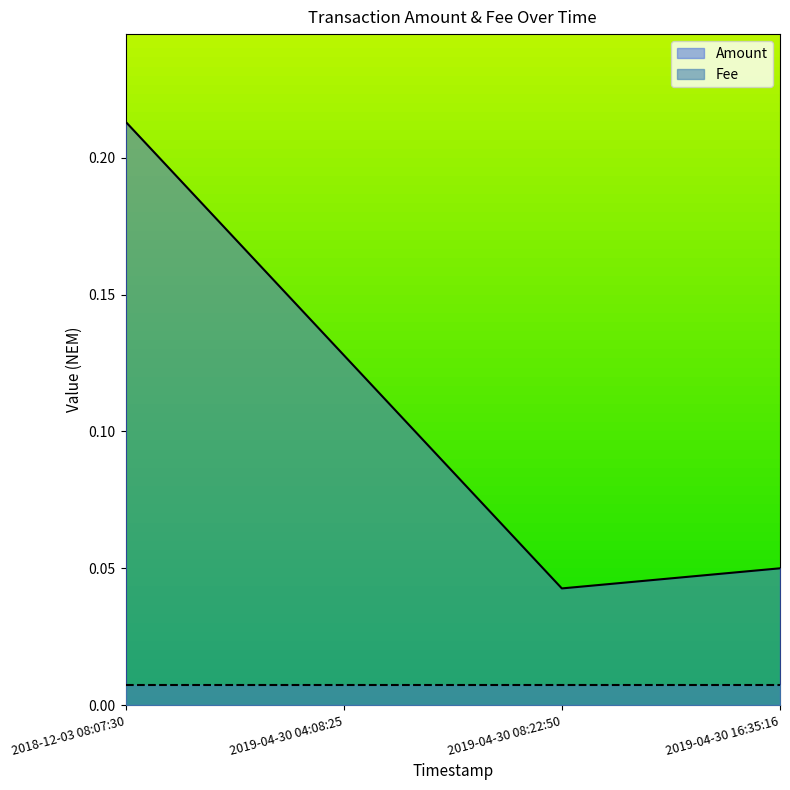

Reading left to right, extract all data points from this chart.

2018-12-03 08:07:30=0.2	2019-04-30 04:08:25=0.1	2019-04-30 08:22:50=0.0	2019-04-30 16:35:16=0.1